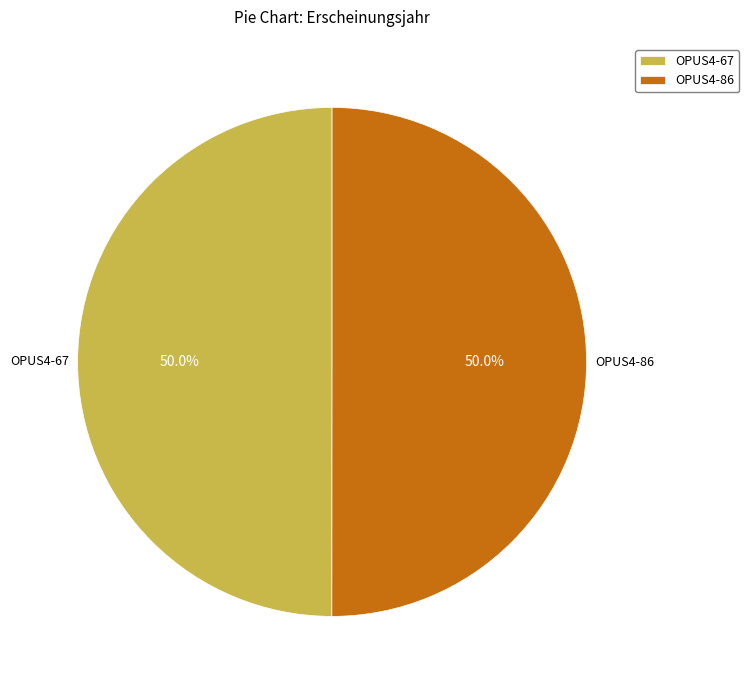

Count the number of slices in the pie.

2